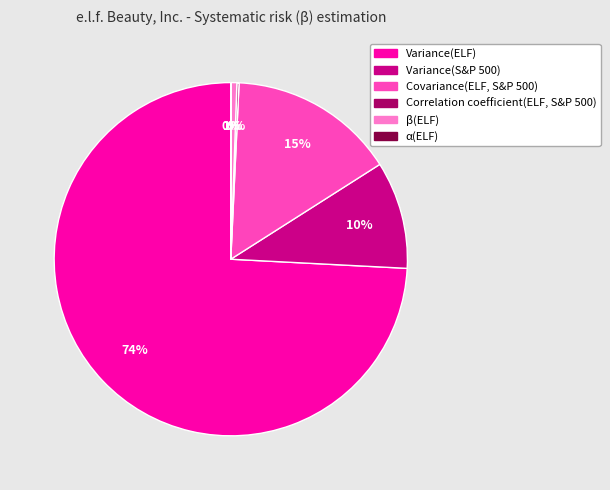

What is the largest slice in the pie chart?

Variance(ELF)